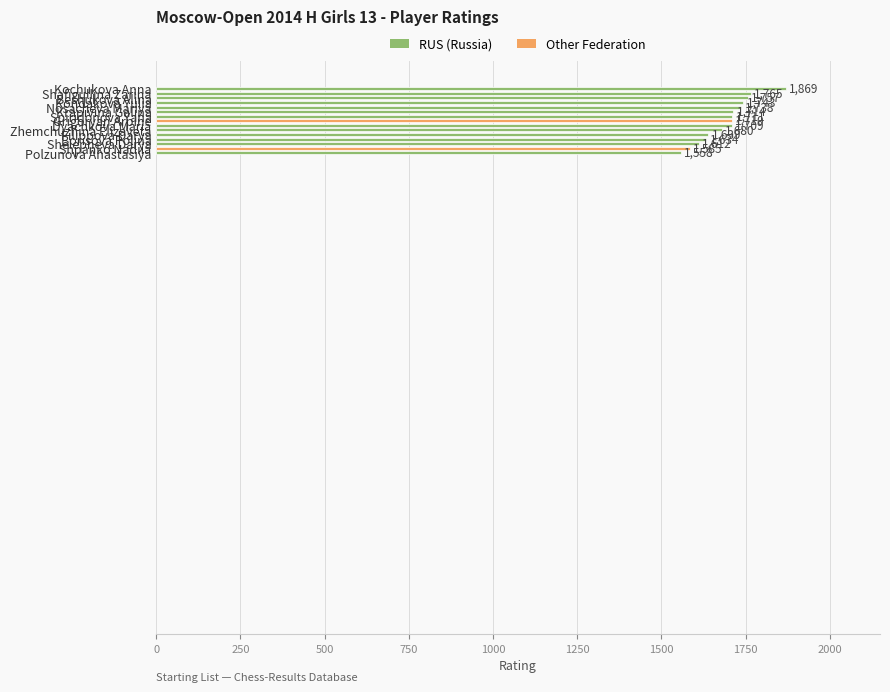

Are the bars horizontal?

Yes